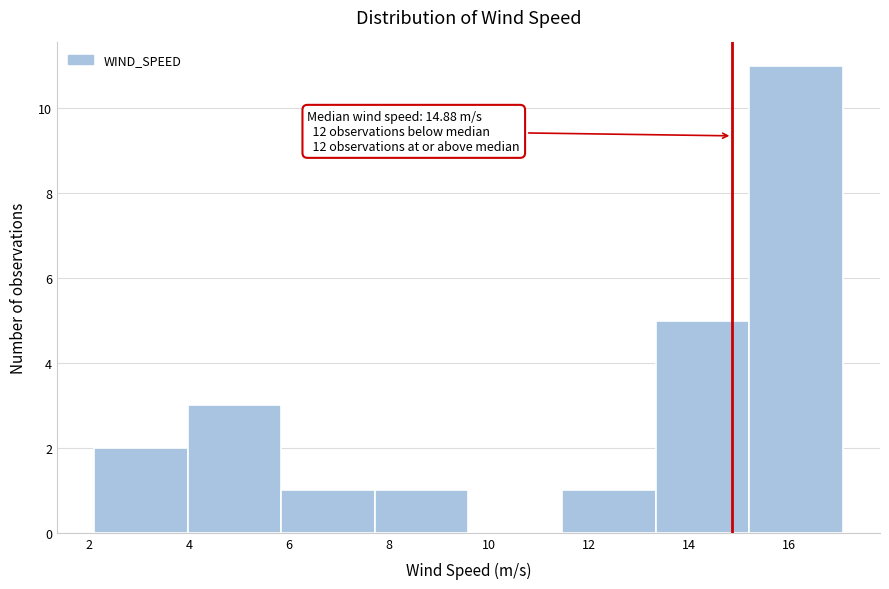

Which range on the x-axis has the tallest bar?

15.2 to 17.0